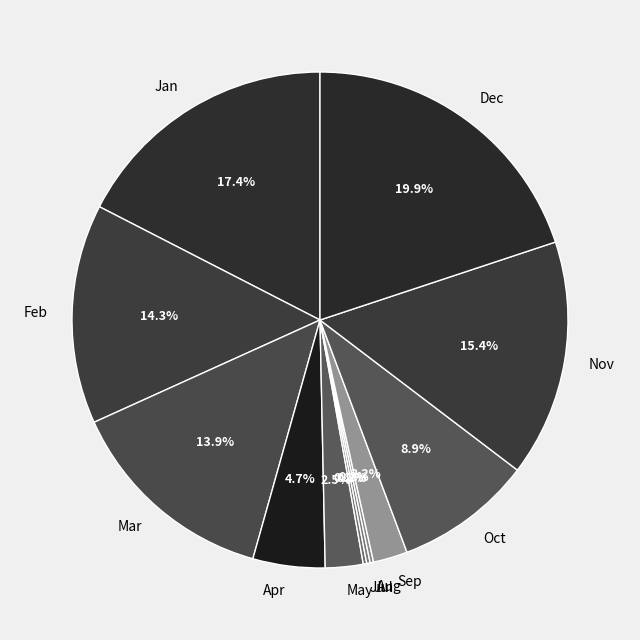

To the nearest percent, what percentage of the pie is Sep?

2%